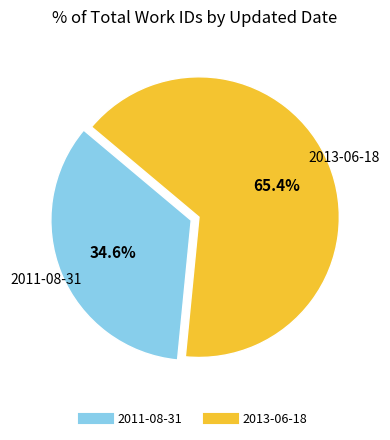

Rank the categories by value from highest to lowest.

2013-06-18, 2011-08-31